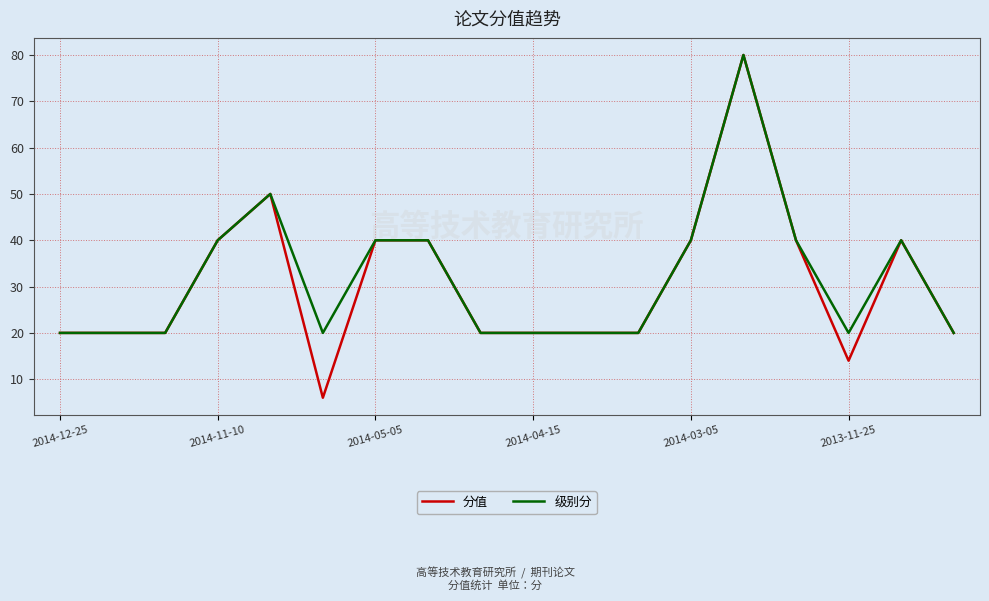

What is the maximum value shown in the chart?

80